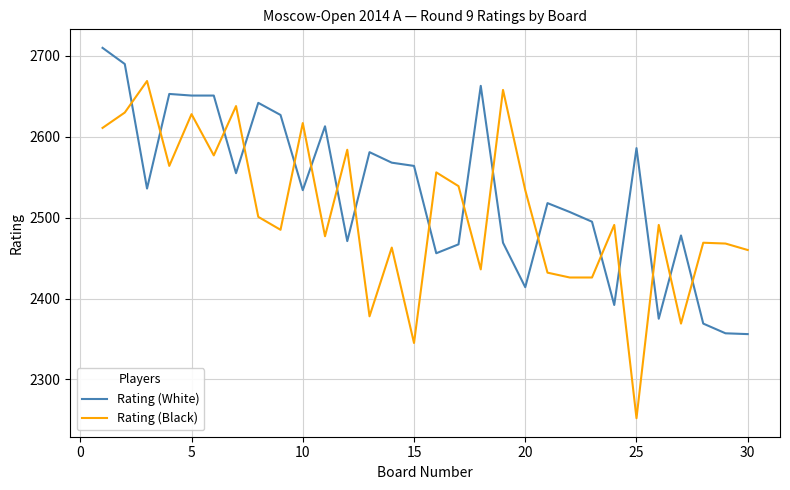

What is the difference between the maximum and minimum values in the Rating (White) series?

354